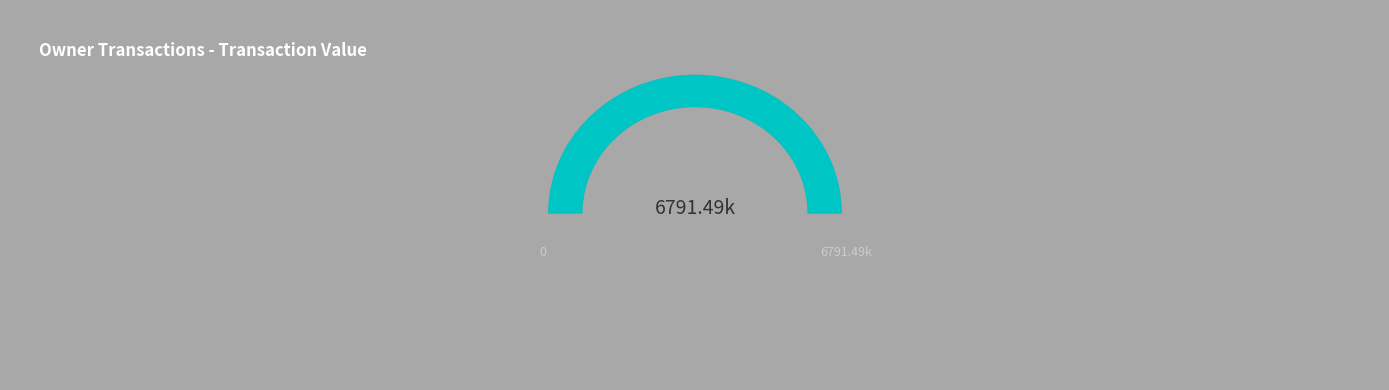

Is there any slice that represents more than half of the pie?

Yes